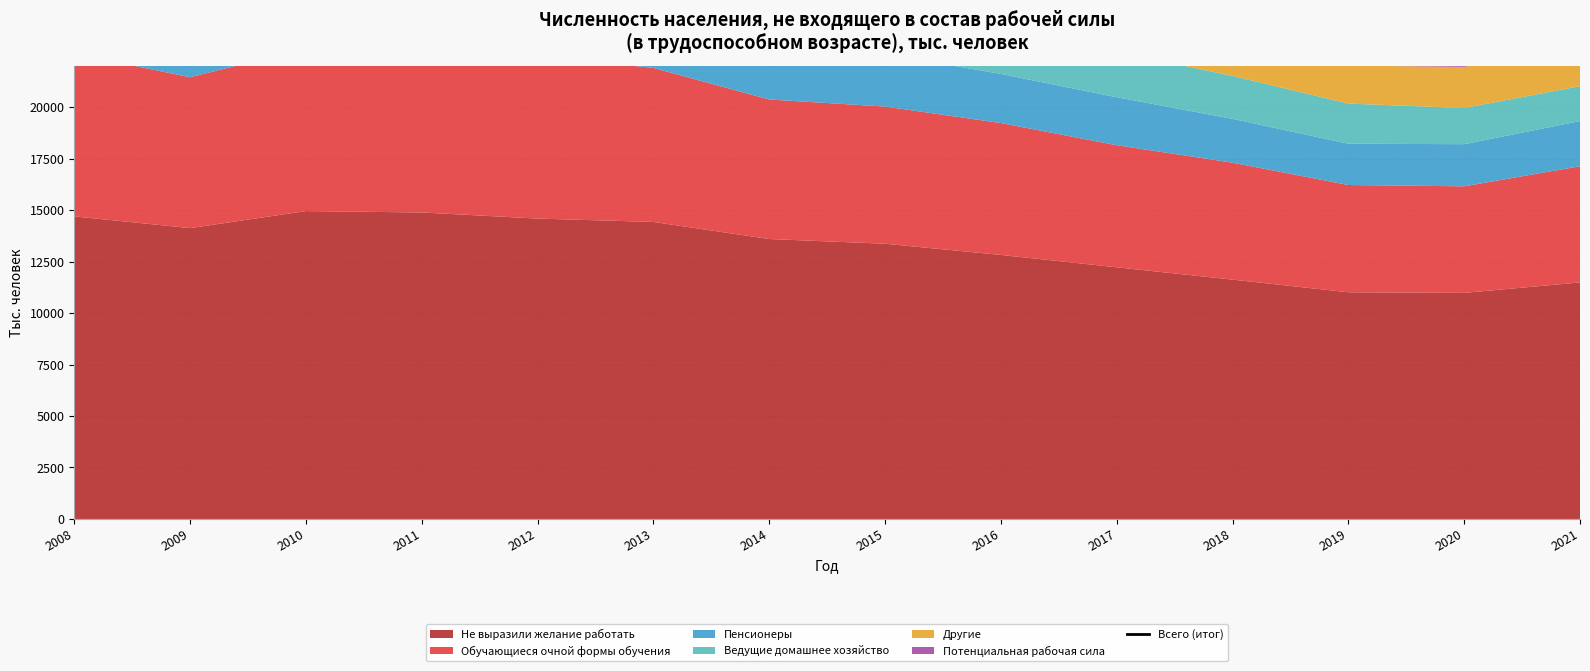

At which label is the value closest to 28285?

2016